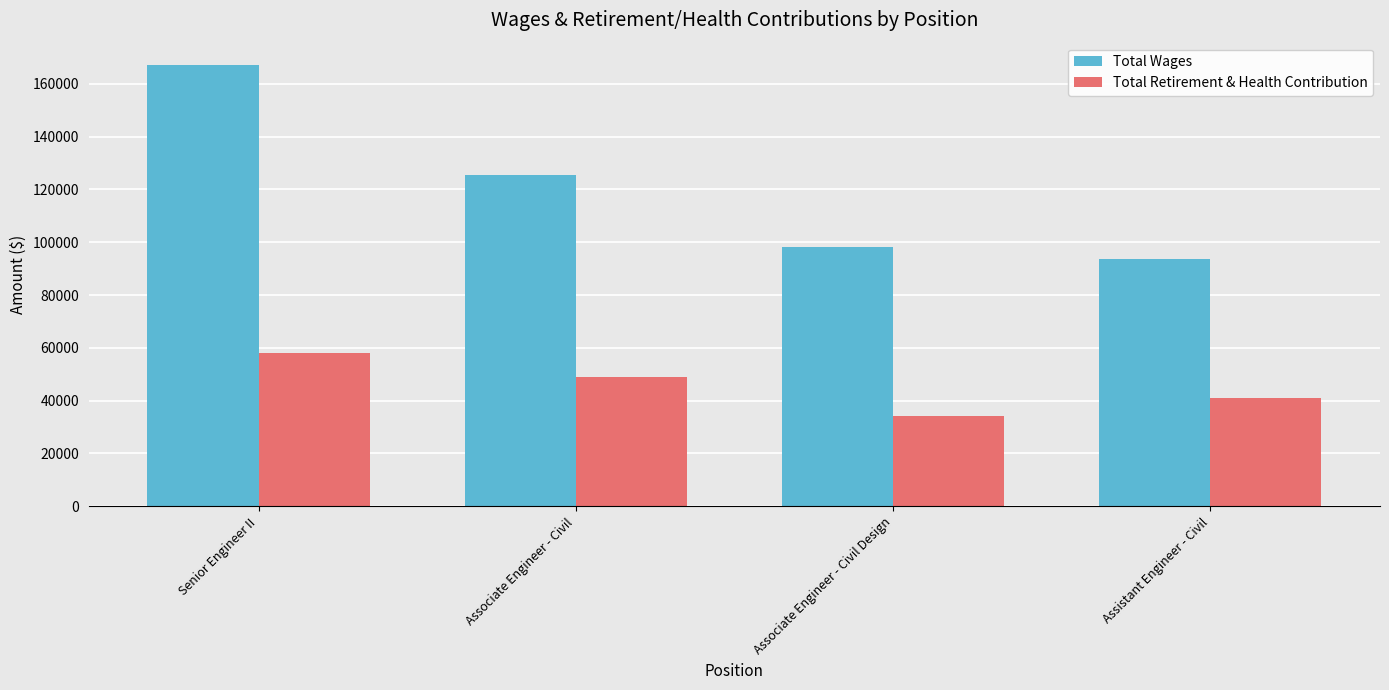

What is the difference between the maximum and minimum values in the Total Wages series?

73706